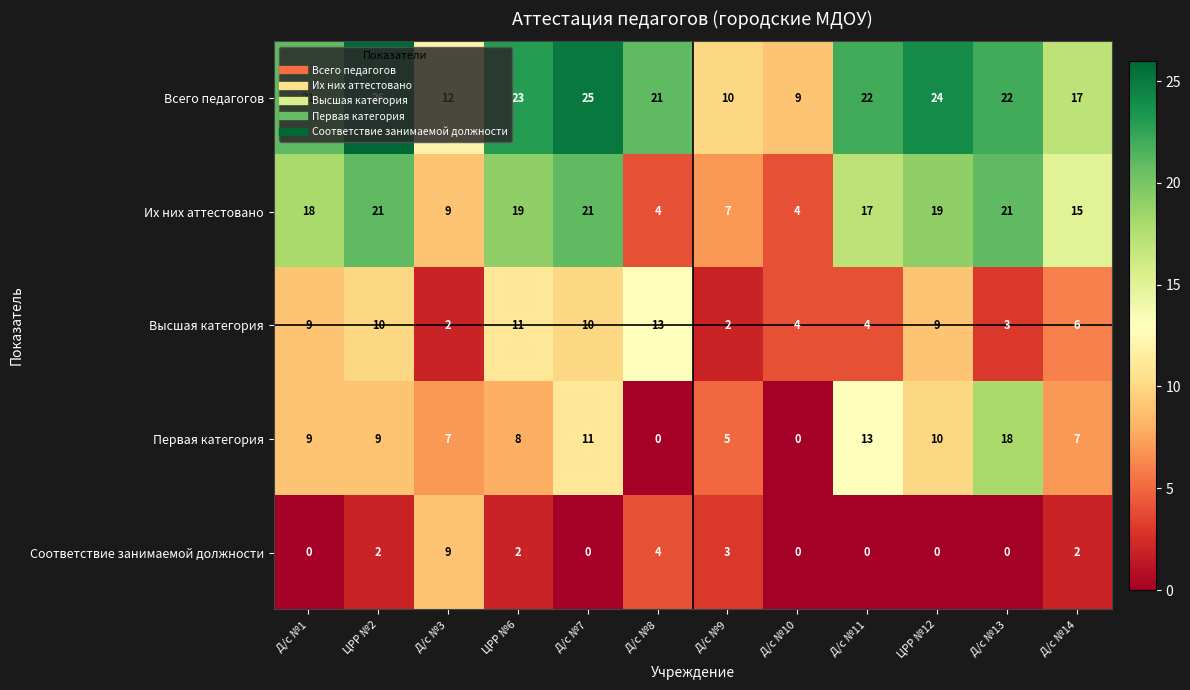

The Высшая категория series shows 6 at ЦРР №12. True or false?

False